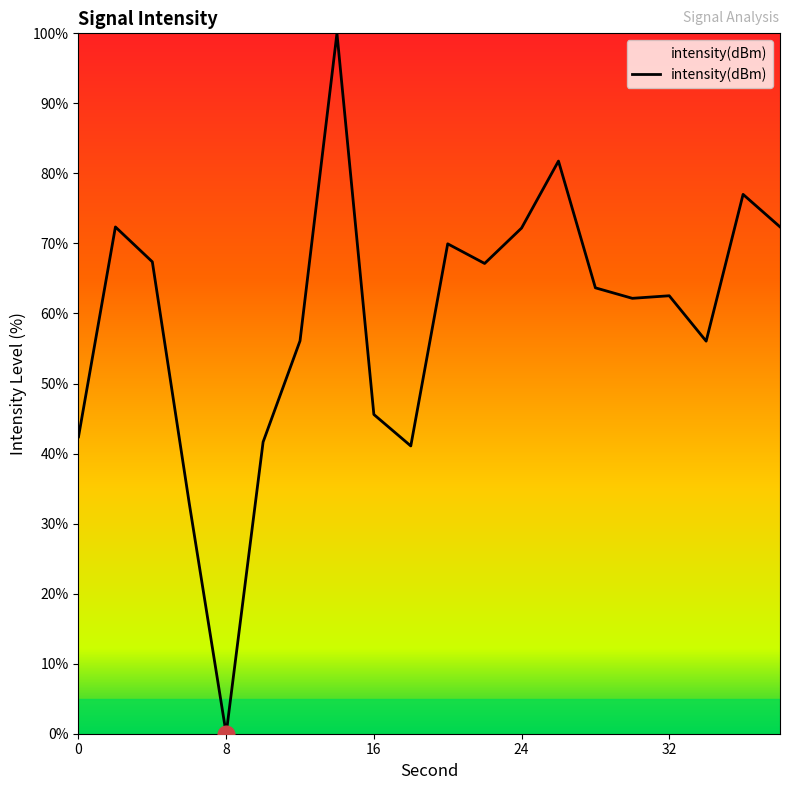

Count the number of categories in the chart.

20